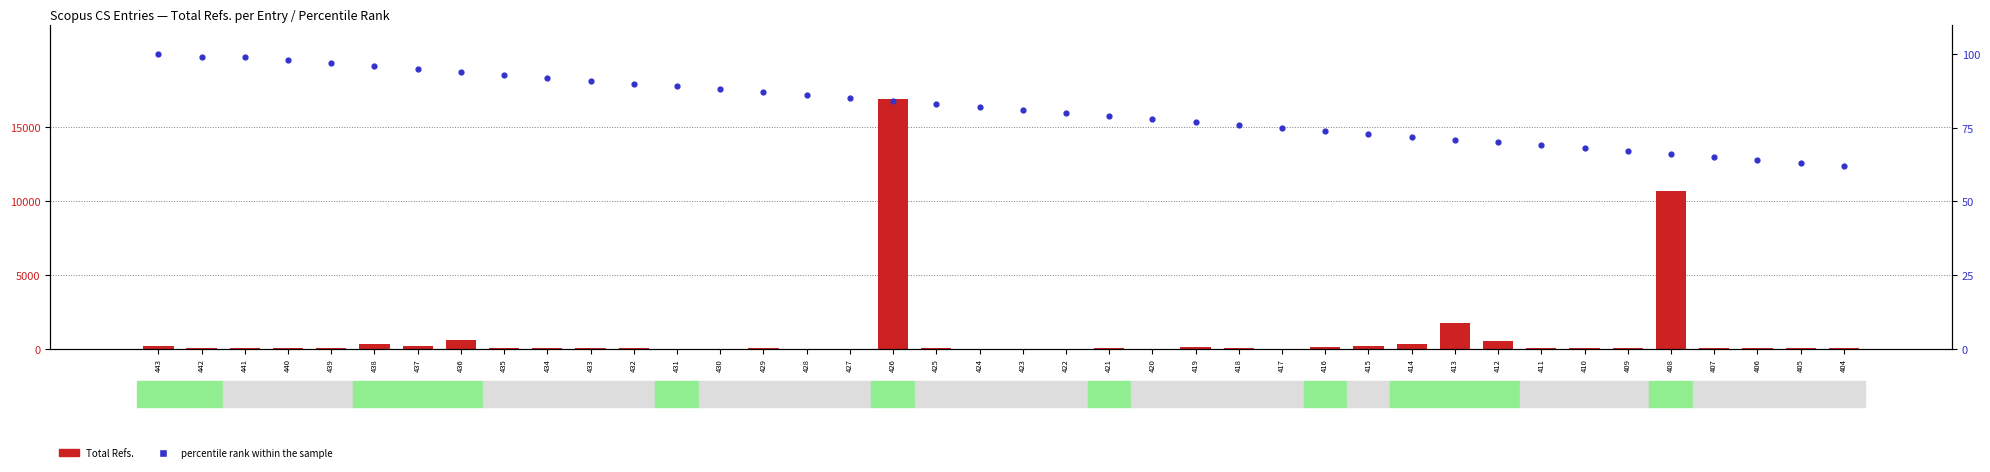

What are all the series names shown in the legend?

Total Refs., percentile rank within the sample